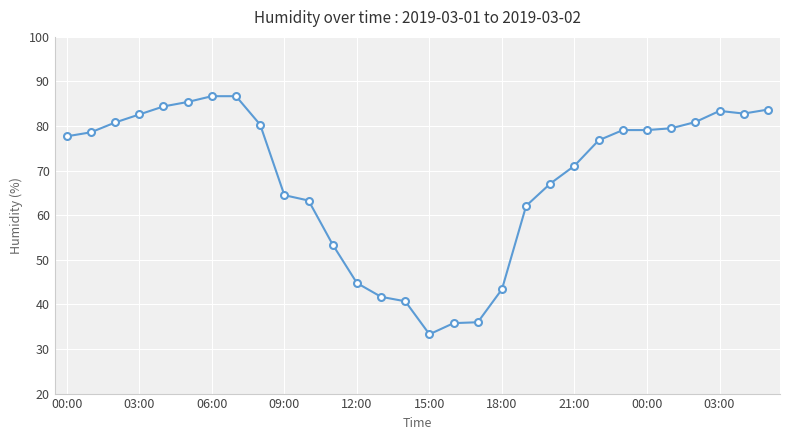

What is the value of the 15th point from the left?

40.7